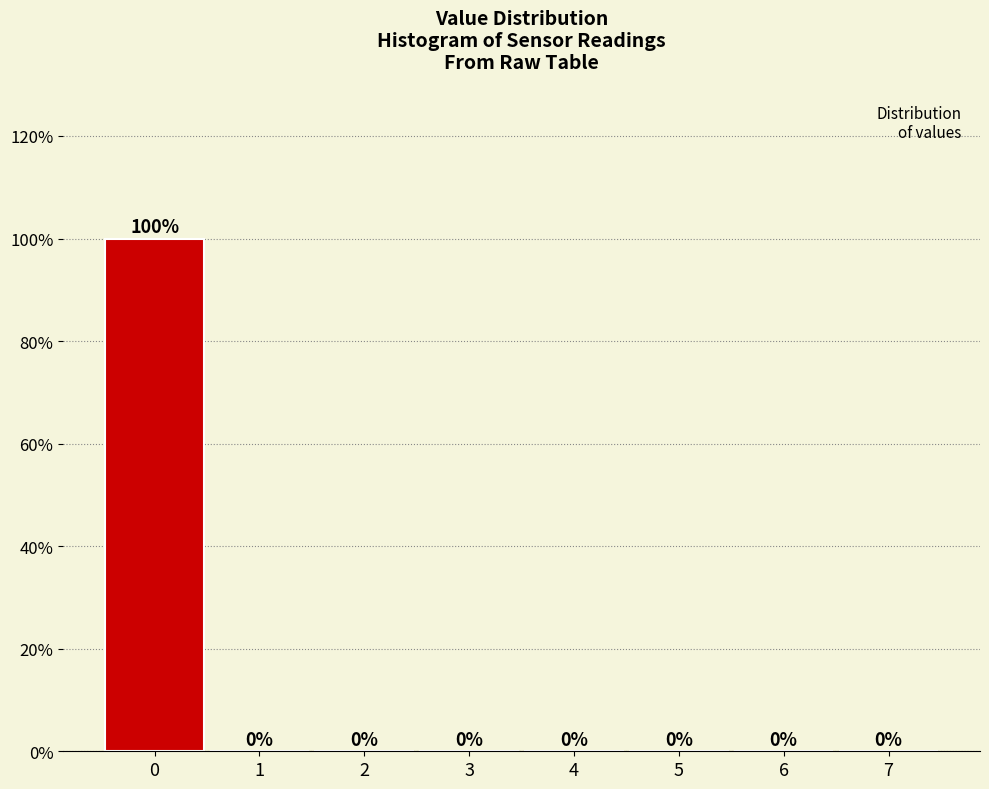

Over which range of the x-axis is the bar tallest?

-0.5 to 0.5